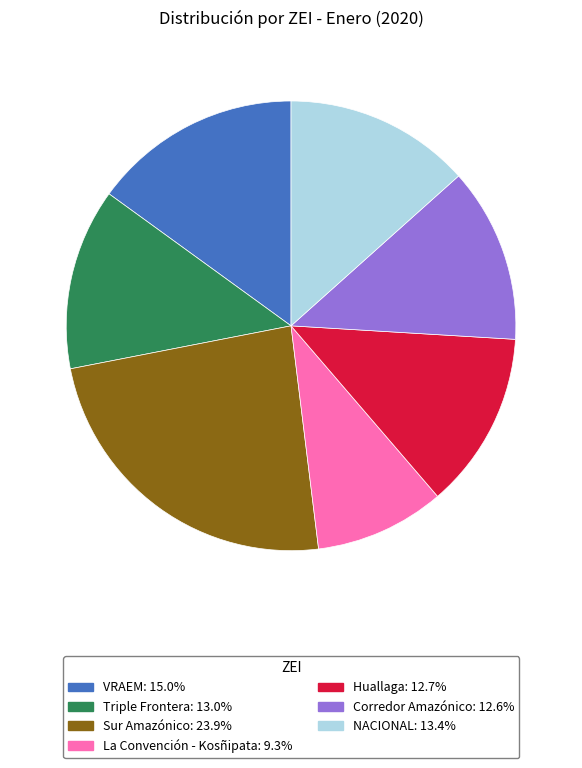

Is there a majority slice in this chart?

No